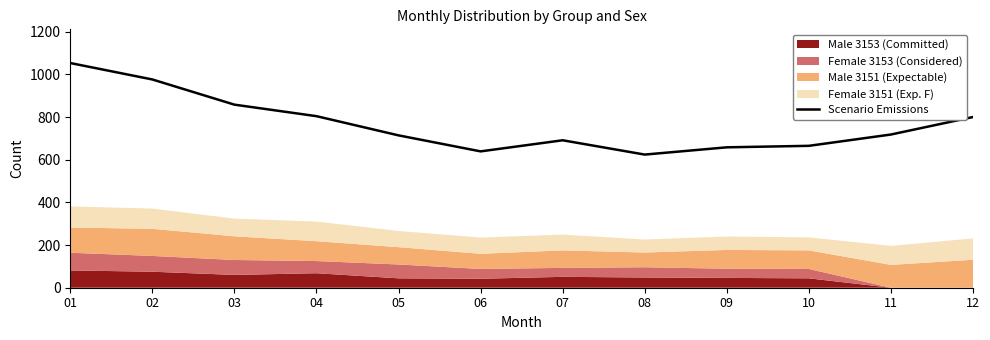

Approximately how many times larger is the value at 04 compared to 08?

1.3